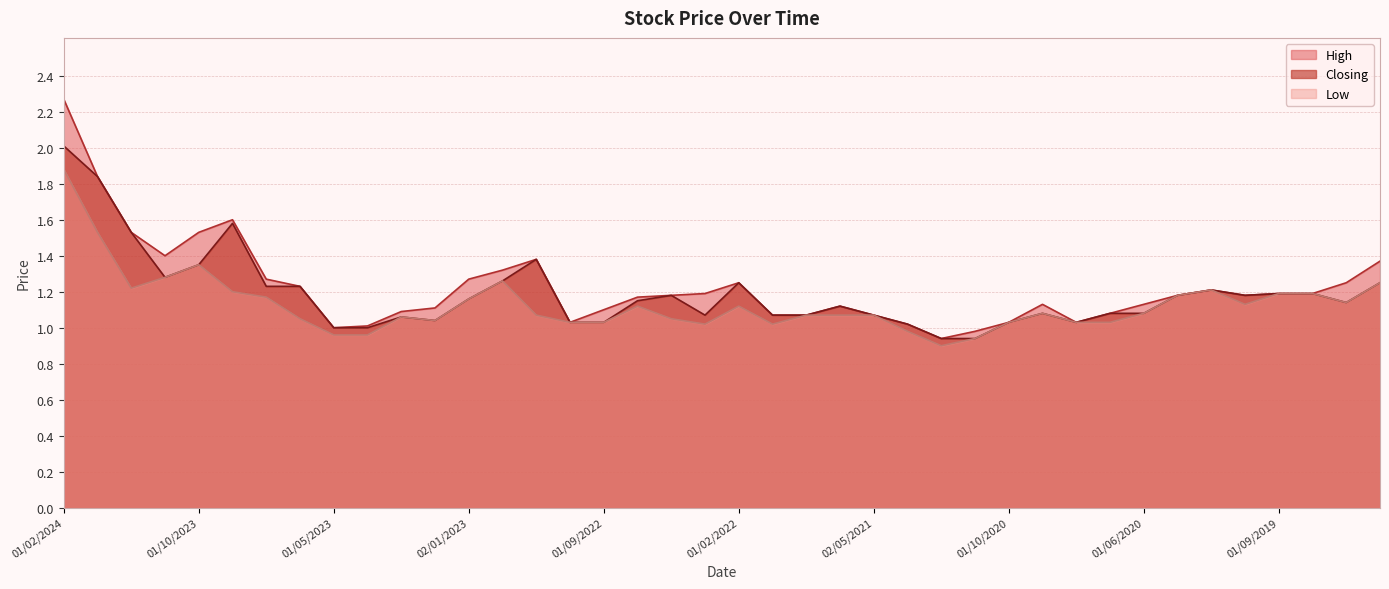

The value of Closing at 01/10/2019 is 0.8. True or false?

False